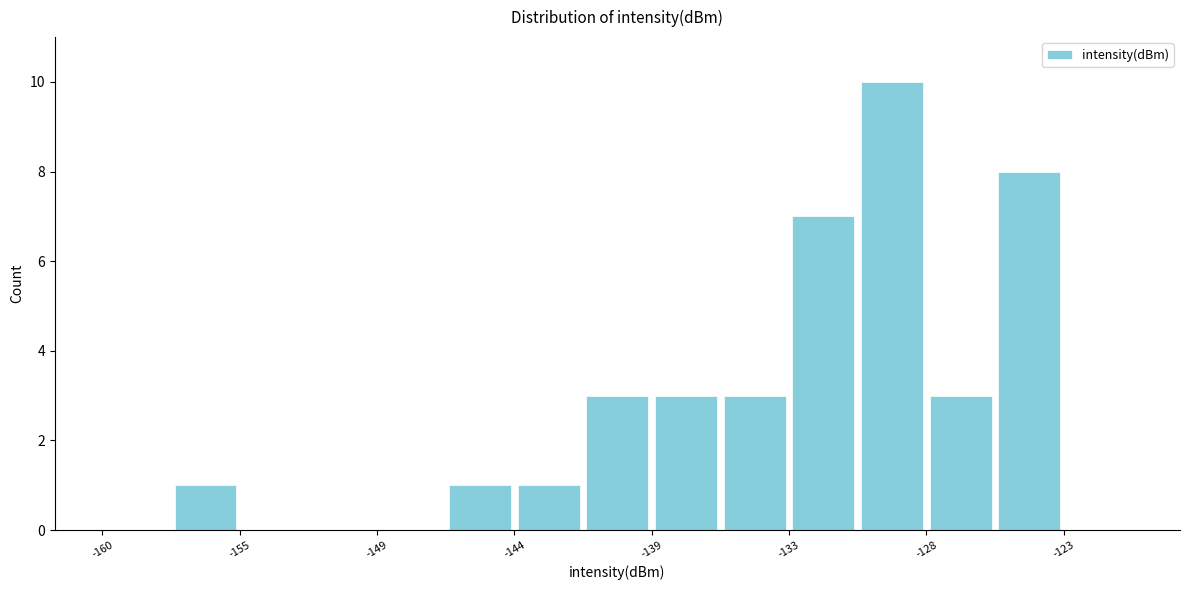

Read against the x-axis, roughly where is the centre of the tallest bar?

-129